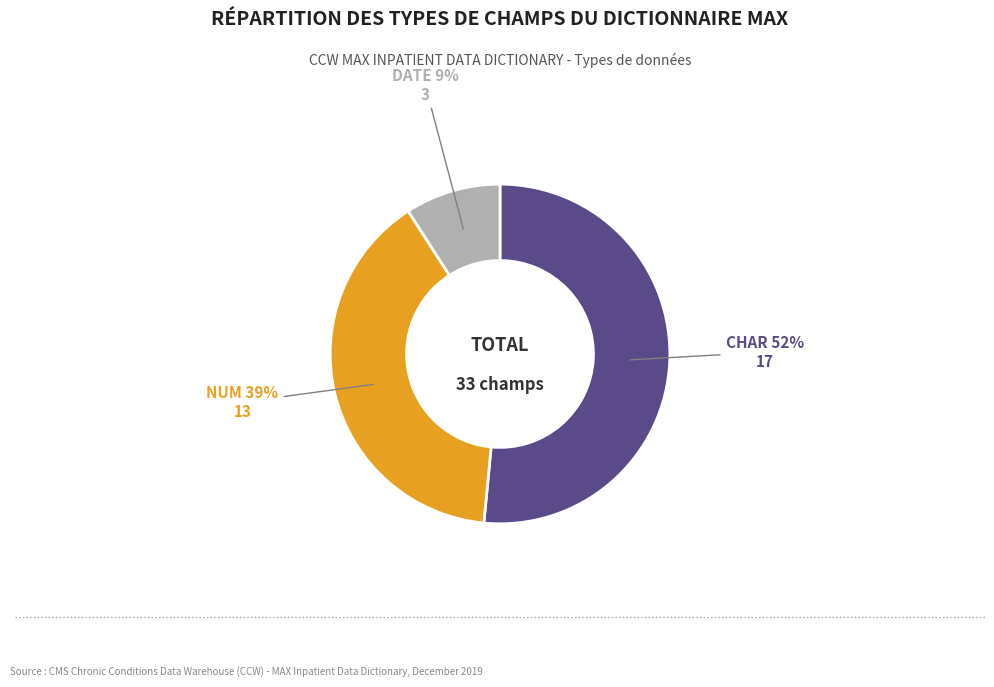

Does any single category account for the majority?

Yes